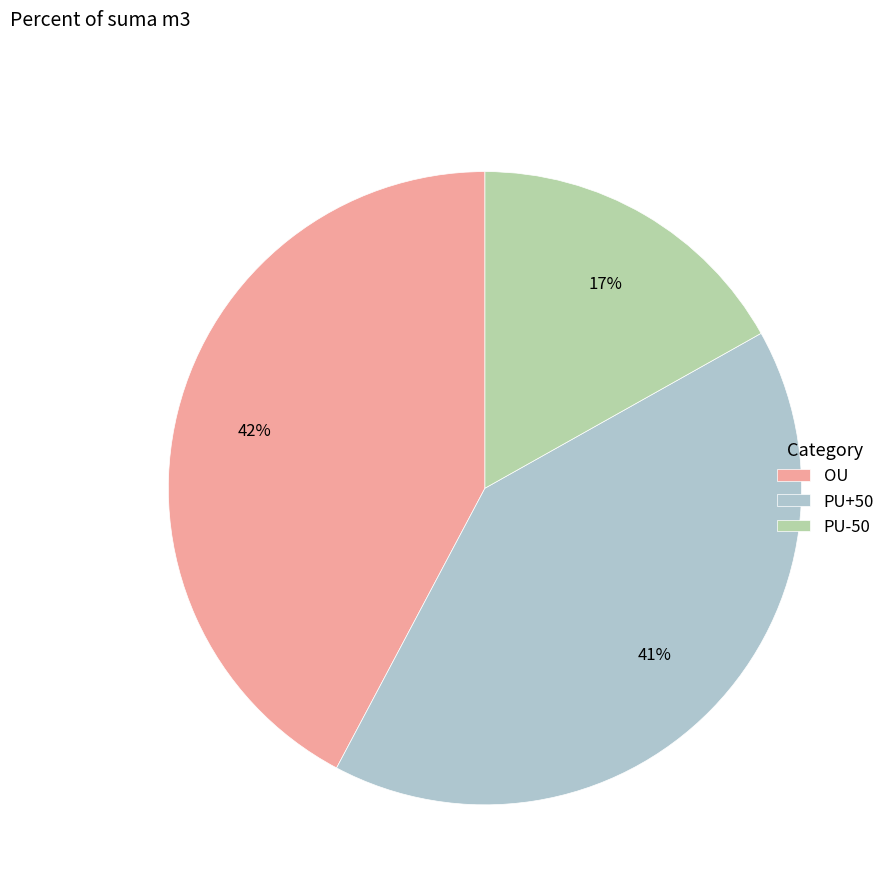

Is there any slice that represents more than half of the pie?

No